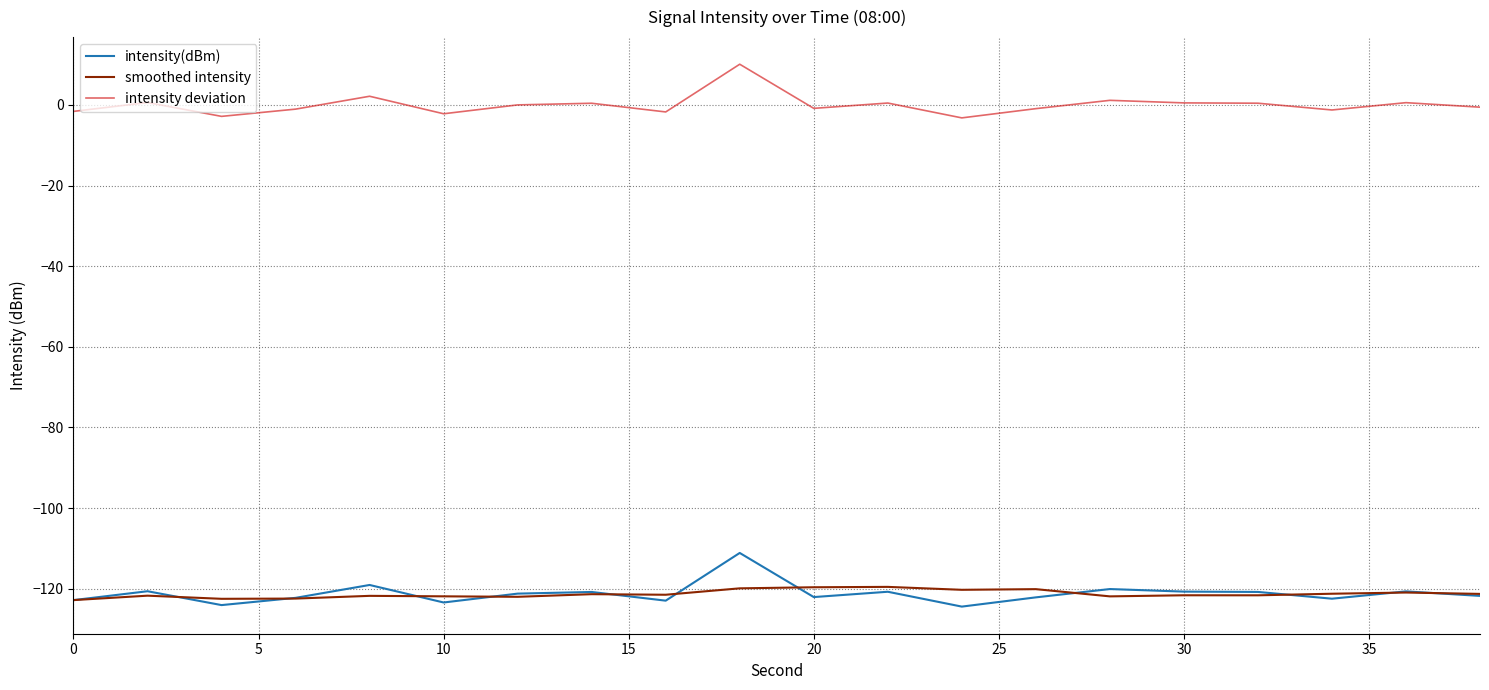

What is the maximum value shown in the chart?

10.1